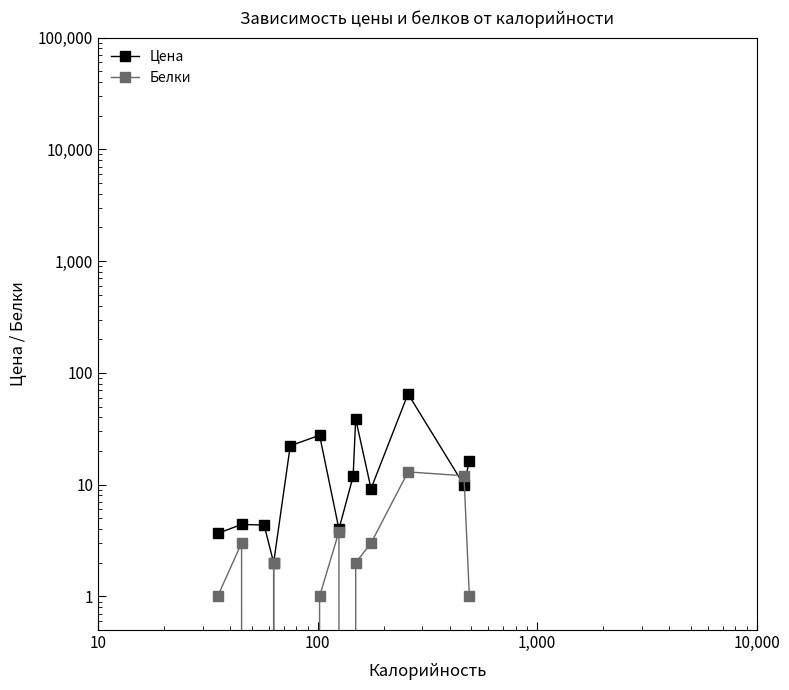

What is the sum of the Белки values at 10,000 and 10?

13.0